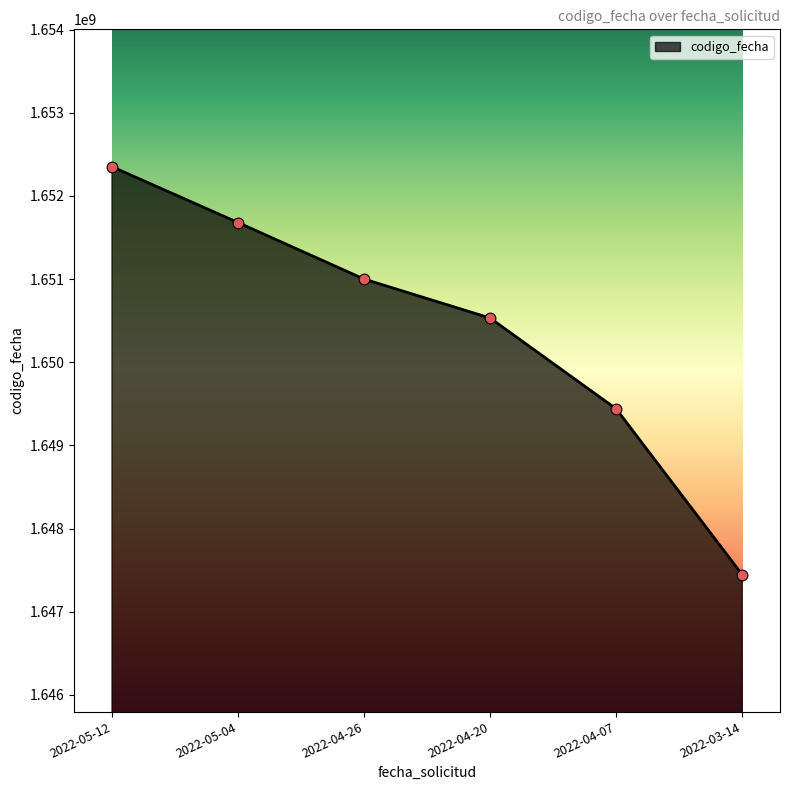

Approximately how many times larger is the value at 2022-04-20 compared to 2022-05-04?

1.0